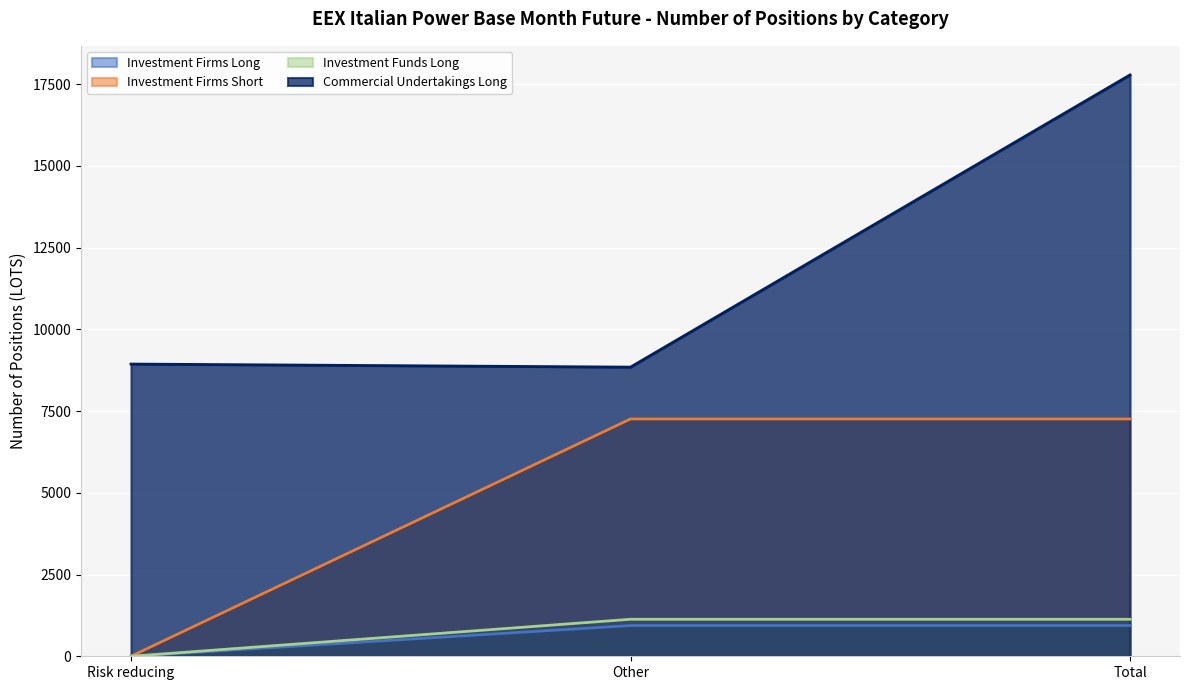

Is it true that Investment Firms Long equals 0 at Risk reducing?

True